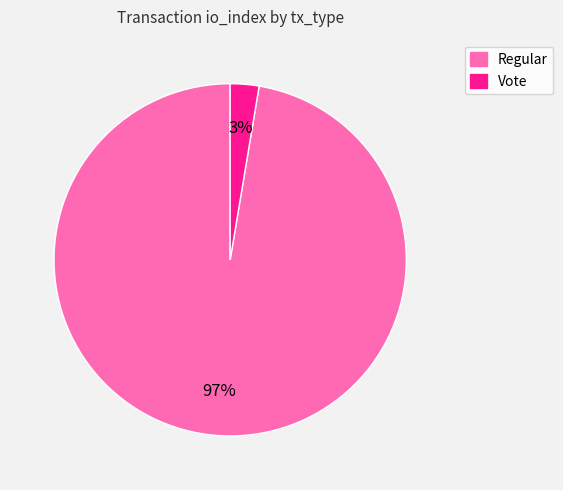

To the nearest percent, what is the combined percentage of Regular and Vote?

100%